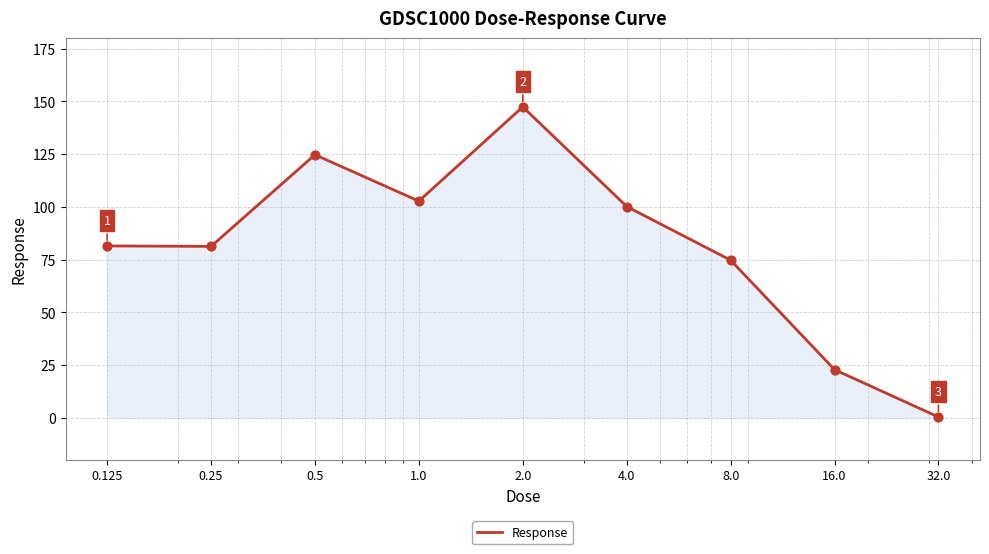

What is the difference between the maximum and minimum values?

147.0